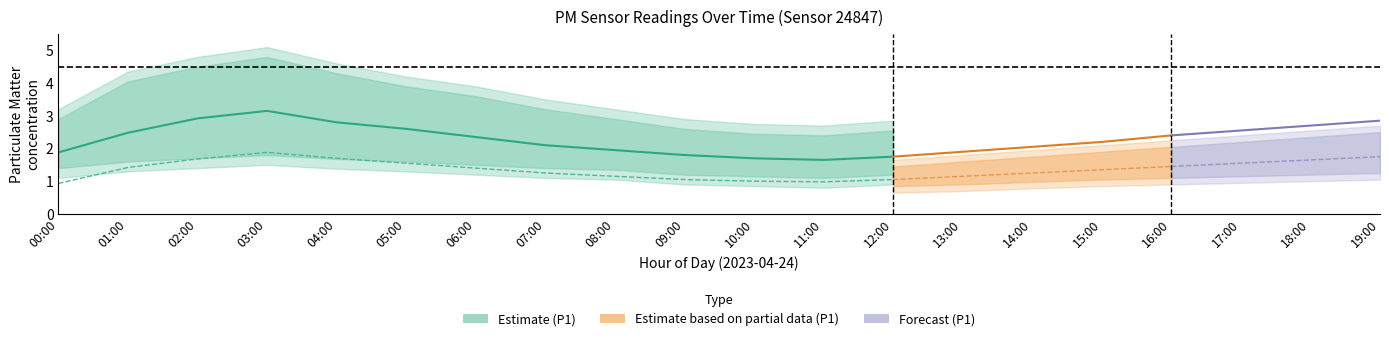

Is the value of P1_upper at 00:00 greater than the value of P1_lower at 00:00?

Yes